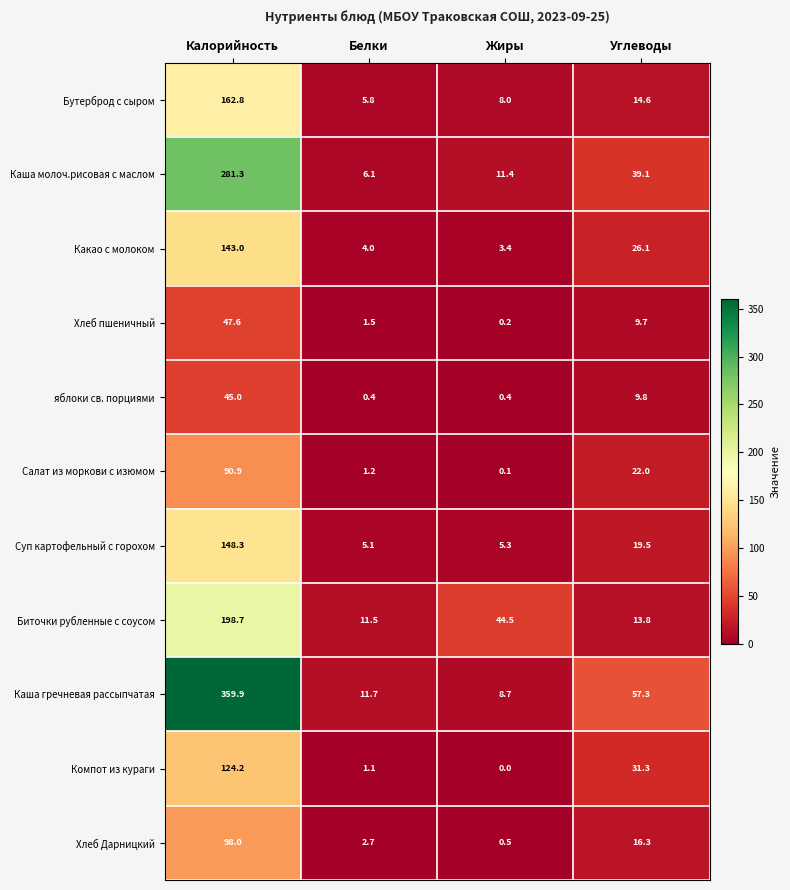

What value does the Биточки рубленные с соусом series have at Калорийность?

198.7